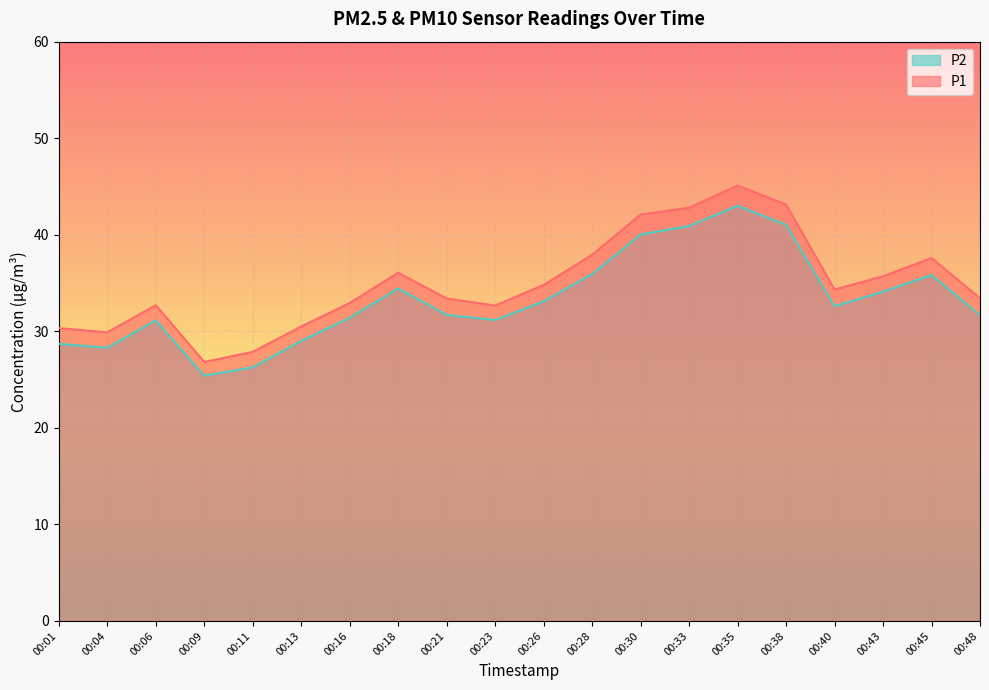

What is the maximum value shown in the chart?

45.1